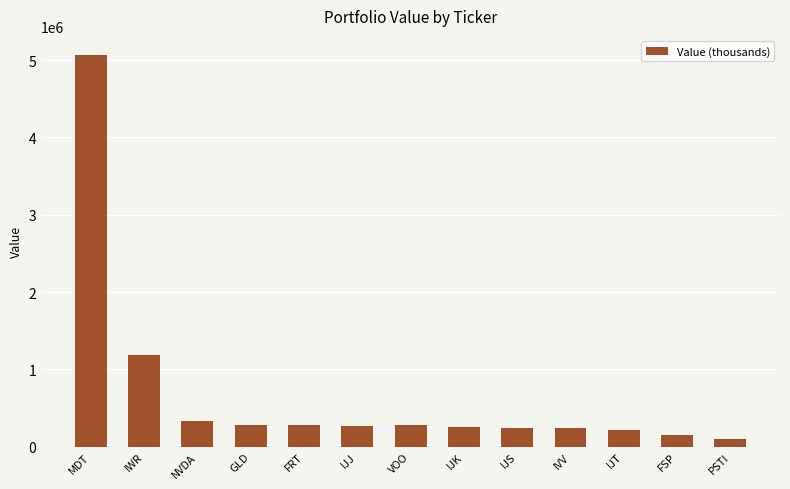

The chart shows a value of 517525 at IWR. True or false?

False